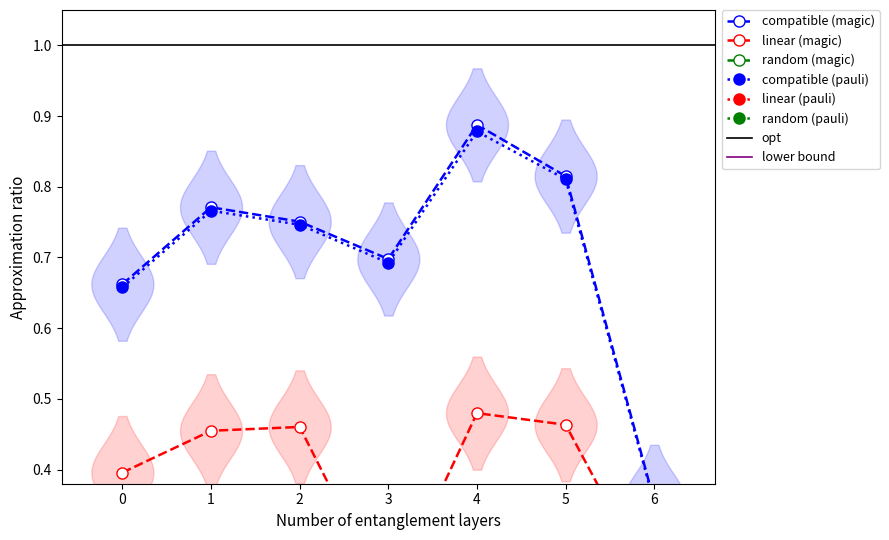

What is the sum of all compatible (pauli) values?

4.9